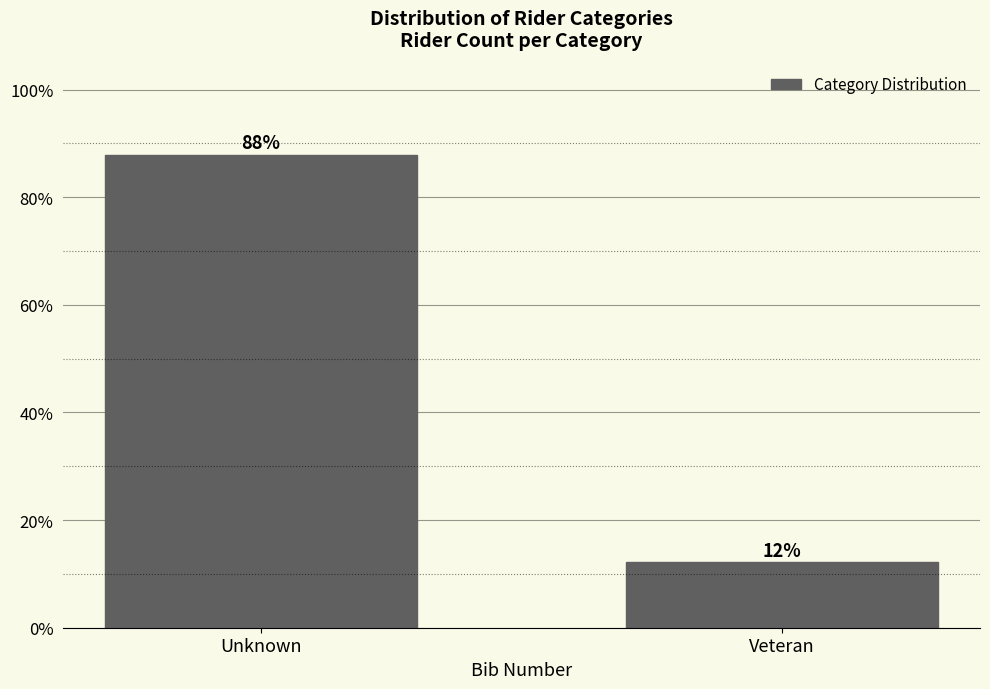

List the labels in order of value, largest first.

Unknown, Veteran